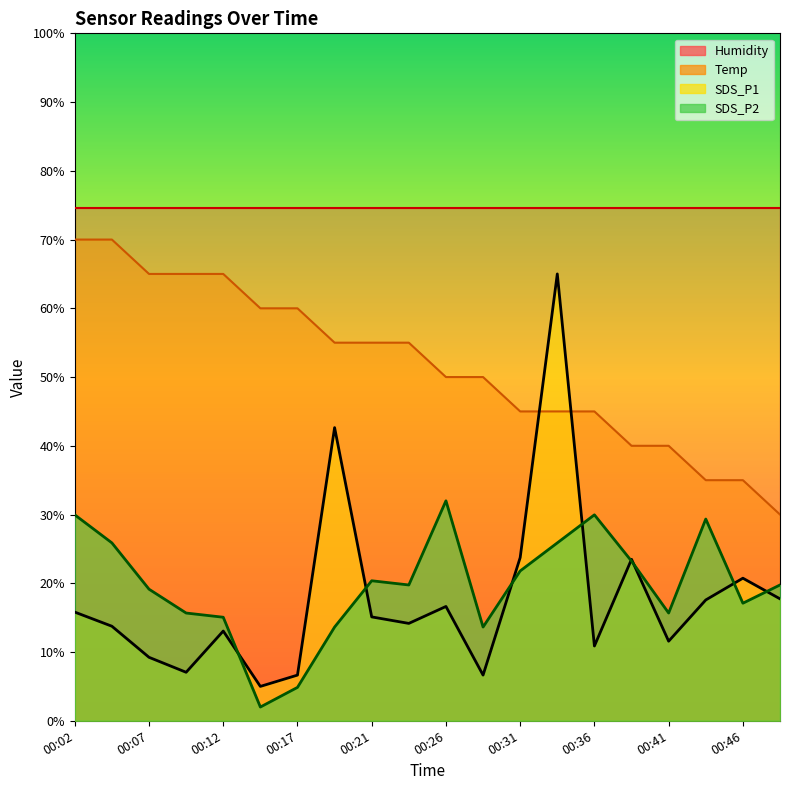

What is the value of the Temp point at the 8th from the left?

55.0